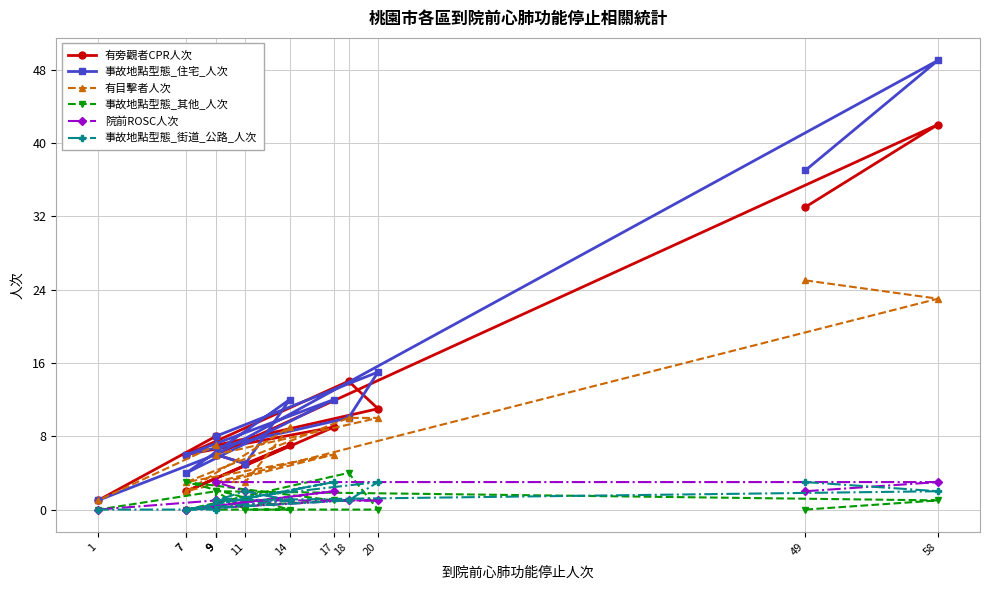

What is the average value of the 事故地點型態_街道_公路_人次 series?

1